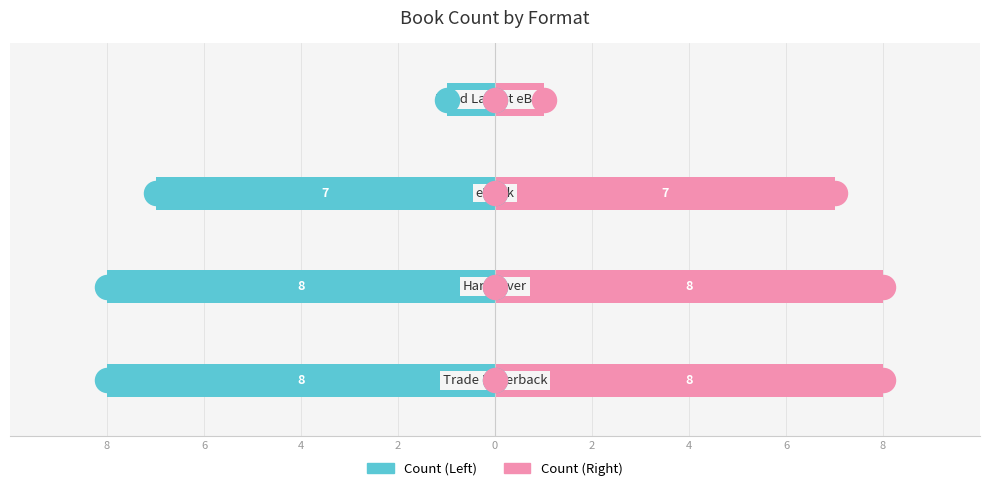

Which series has the widest spread of Y values?

Count (Left)